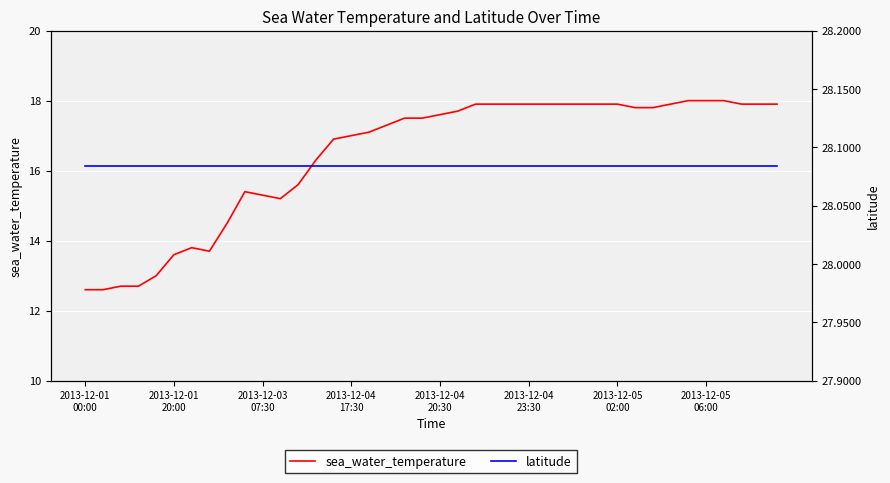

What position from the right is 11?

29